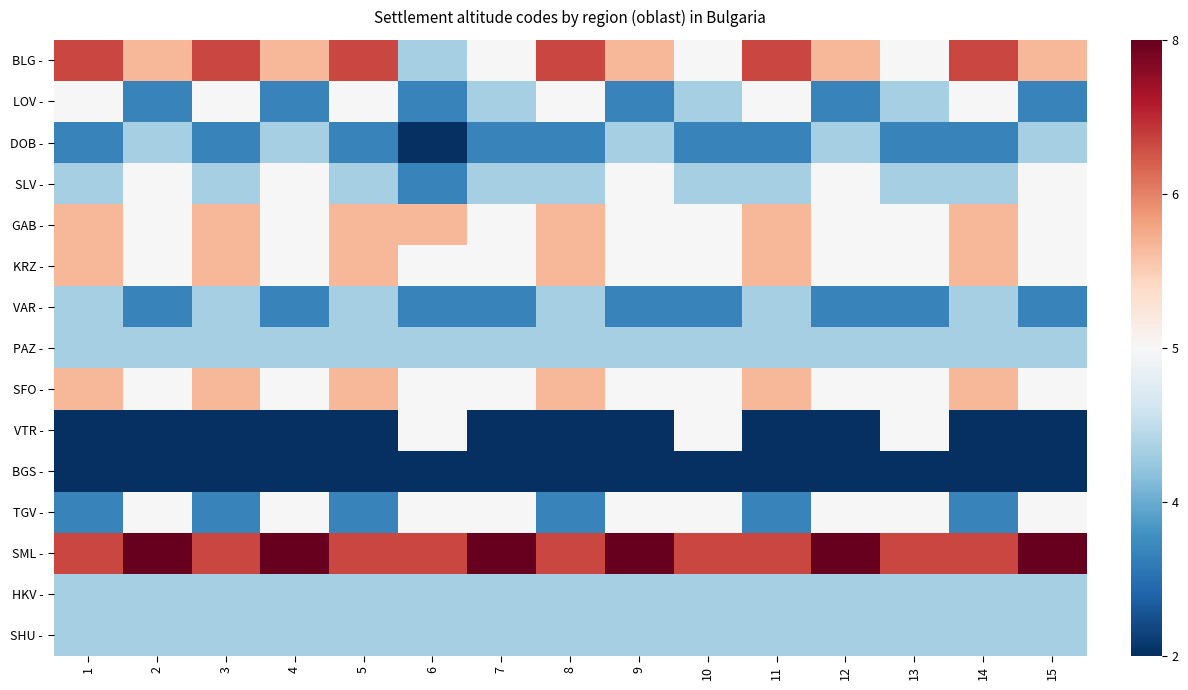

What is the total value across all series at 12?

-3.3